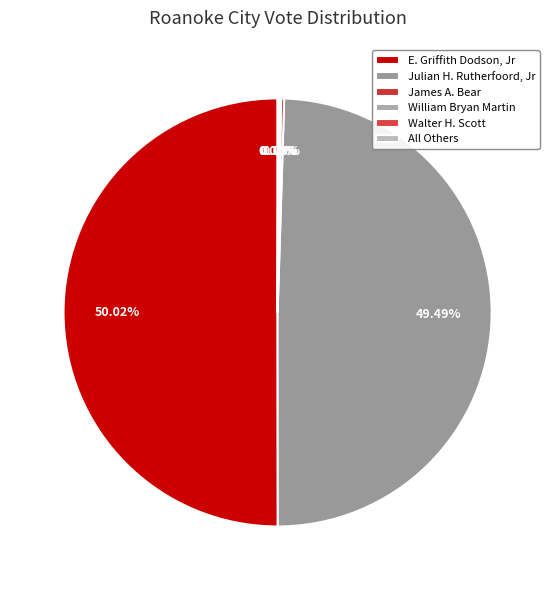

To the nearest percent, what is the average slice percentage?

17%